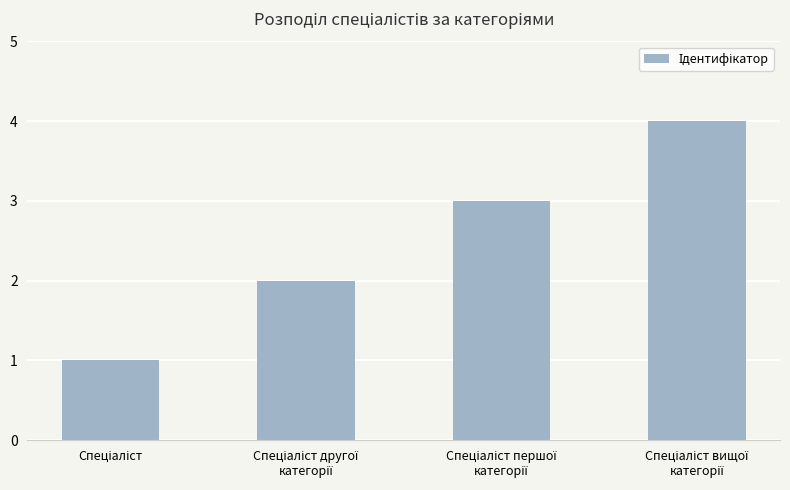

What is the sum of all values?

10